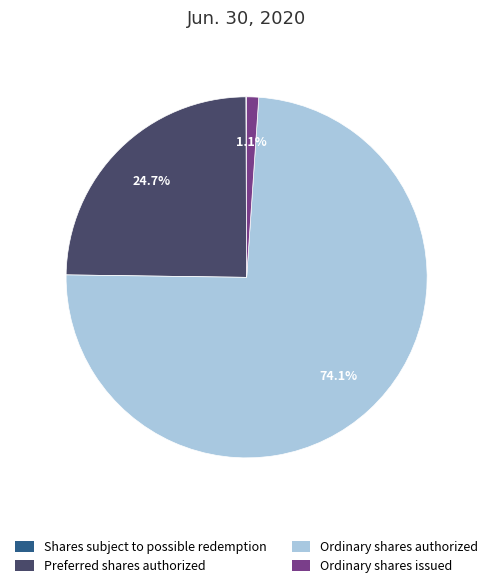

Which category accounts for the majority?

Ordinary shares authorized